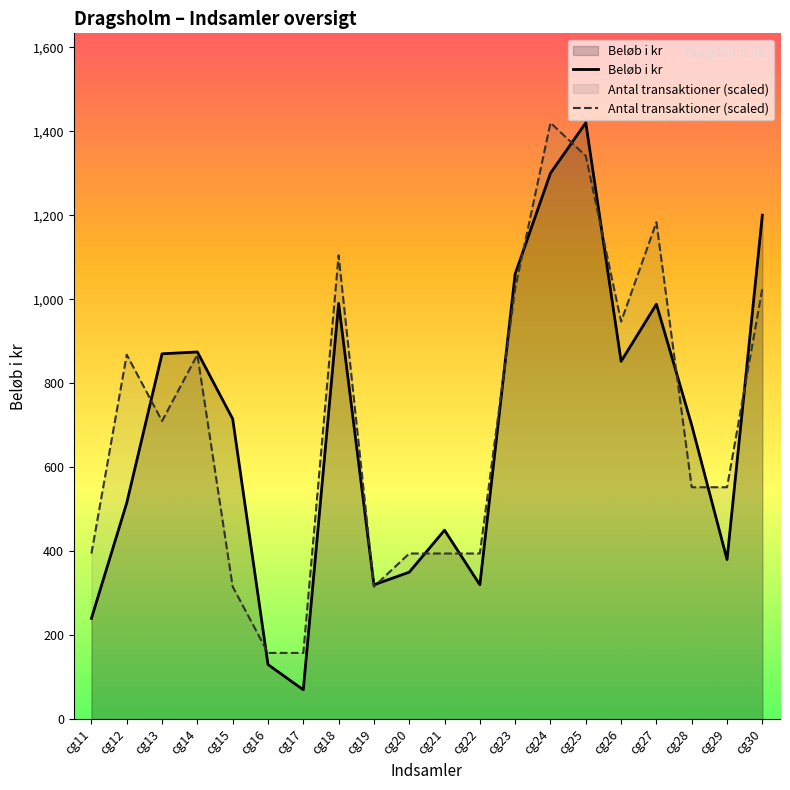

Between cg24 and cg11, which is larger?

cg24